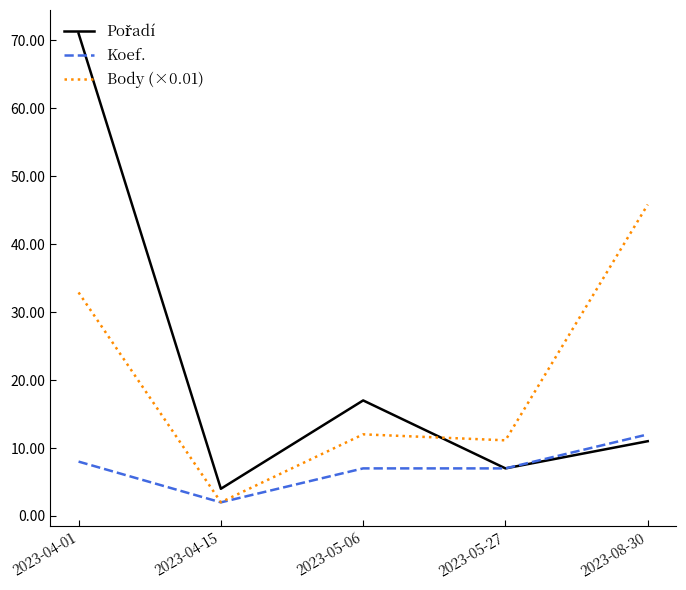

Is the value of Koef. at 2023-04-01 greater than the value of Body (×0.01) at 2023-08-30?

No